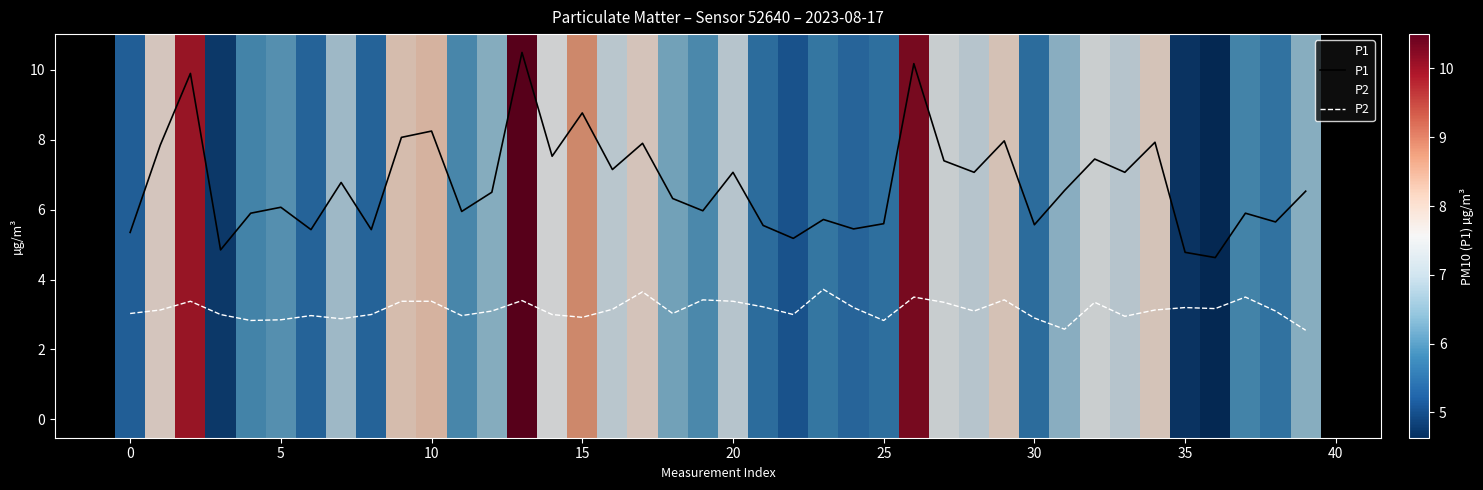

What is the value of the P2 point at the 33rd from the left?

3.4